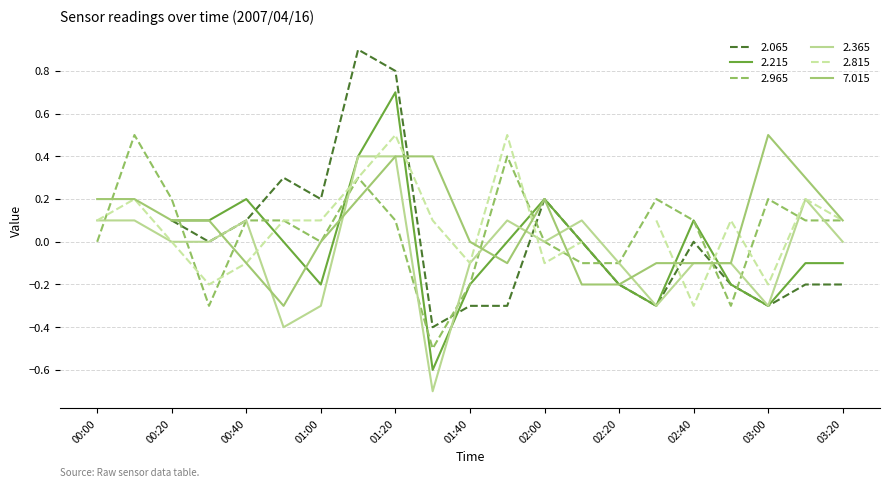

The 7.015 series shows 0.3 at 00:10. True or false?

False